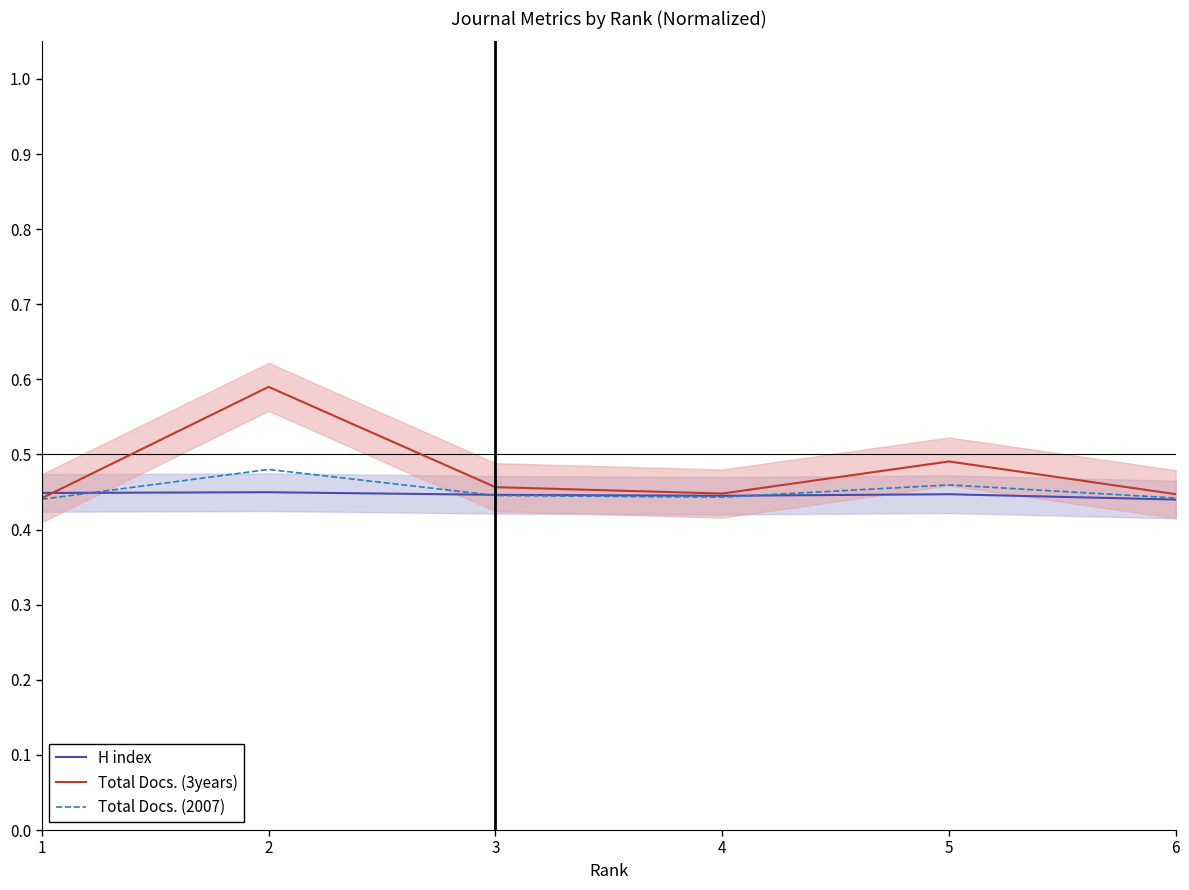

How many data points does each series have?

6